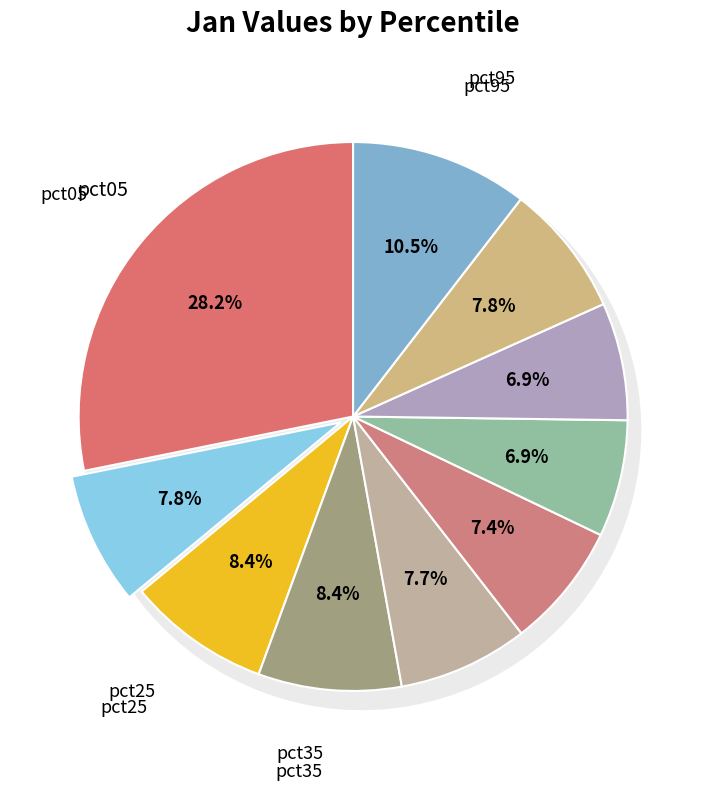

Which category has the smallest portion of the pie?

pct65